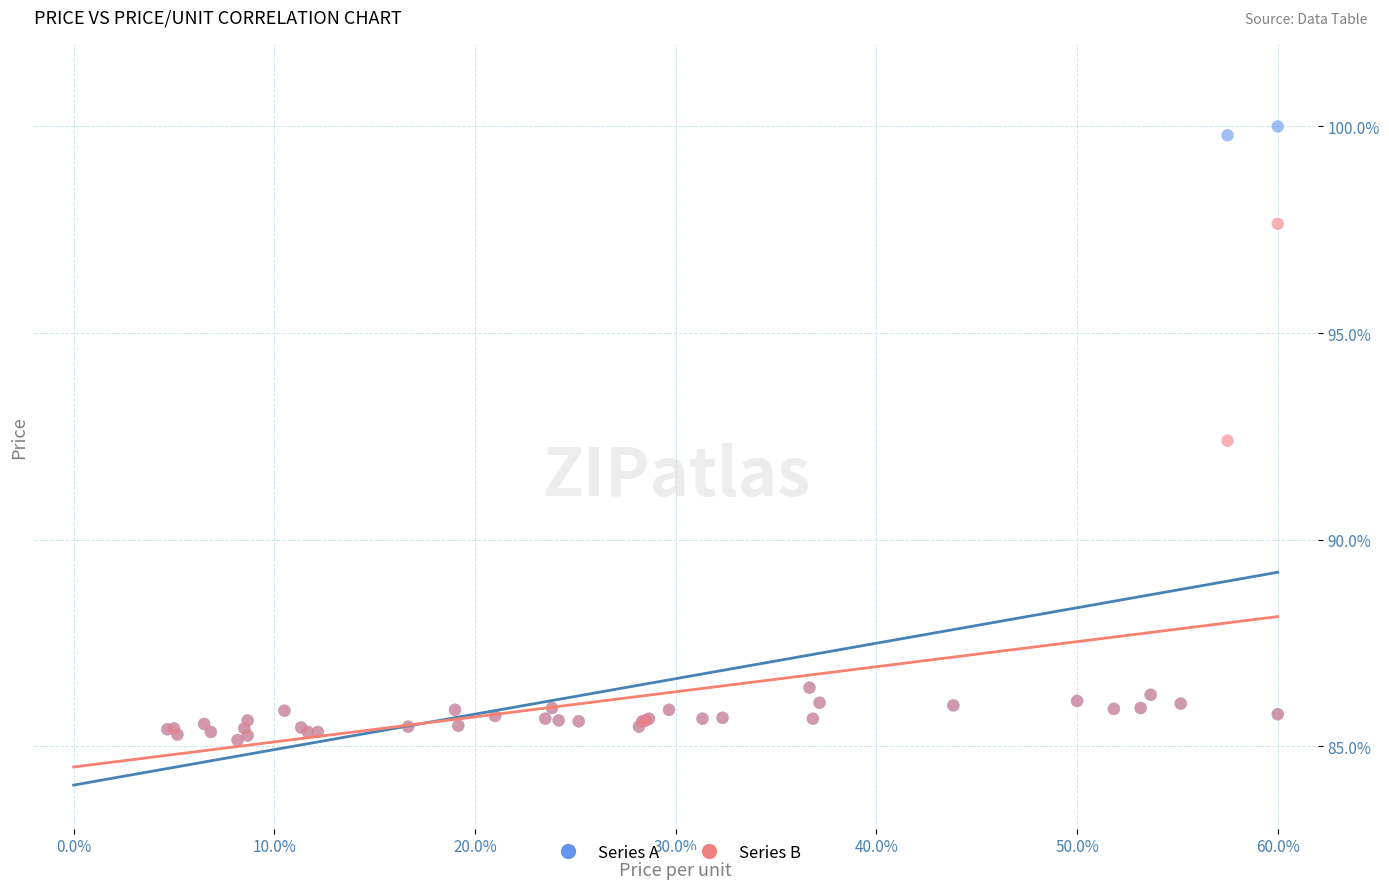

Across all series, what Y value is closest to 92?

92.4